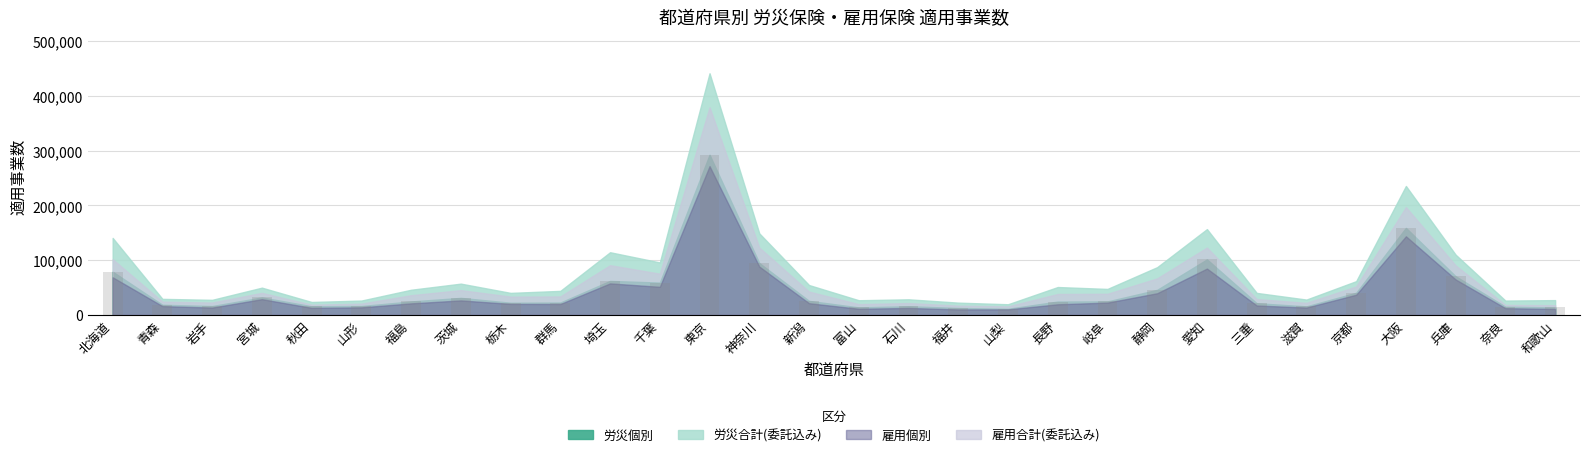

Read the value at 千葉.

59091